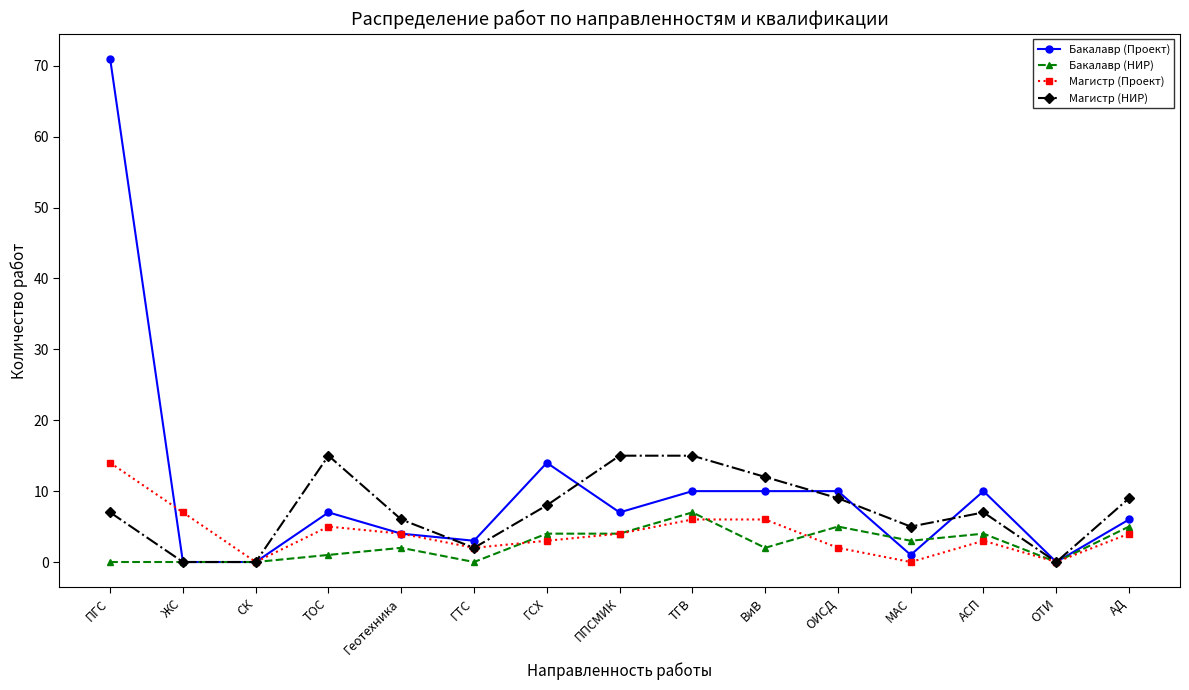

At which category does Магистр (НИР) reach its first local peak?

ТОС